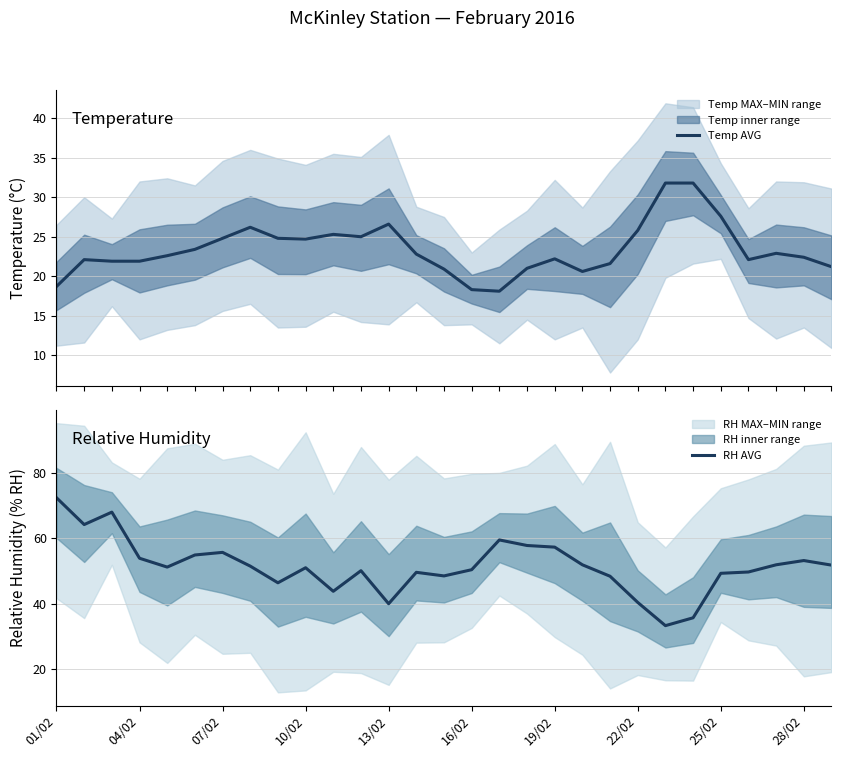

Reading right to left, transcribe all the data shown in this chart.

Temp AVG: 21.2	22.4	22.9	22.1	27.6	31.8	31.8	25.8	21.6	20.6	22.2	21.0	18.1	18.3	20.9	22.8	26.6	25.0	25.3	24.7	24.8	26.2	24.8	23.4	22.6	21.9	21.9	22.1	18.7
RH AVG: 51.8	53.2	51.9	49.7	49.3	35.7	33.3	40.4	48.4	51.9	57.3	57.8	59.5	50.4	48.5	49.6	40.0	50.1	43.8	51.0	46.4	51.5	55.7	54.9	51.2	53.9	68.0	64.2	72.4